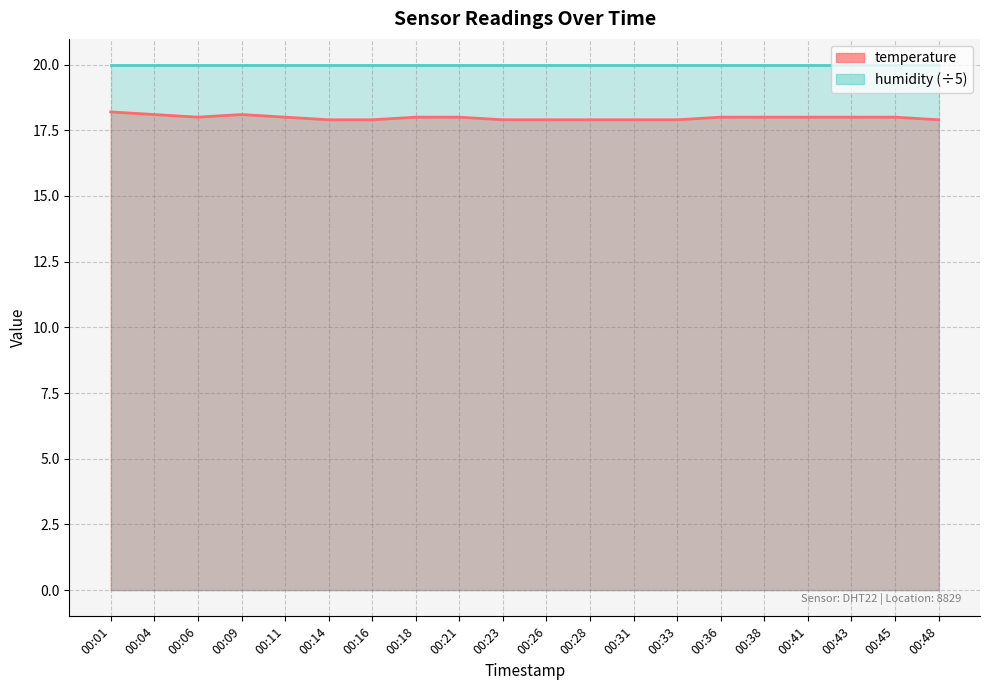

True or false: the data has more than 0 interior local peaks.

True